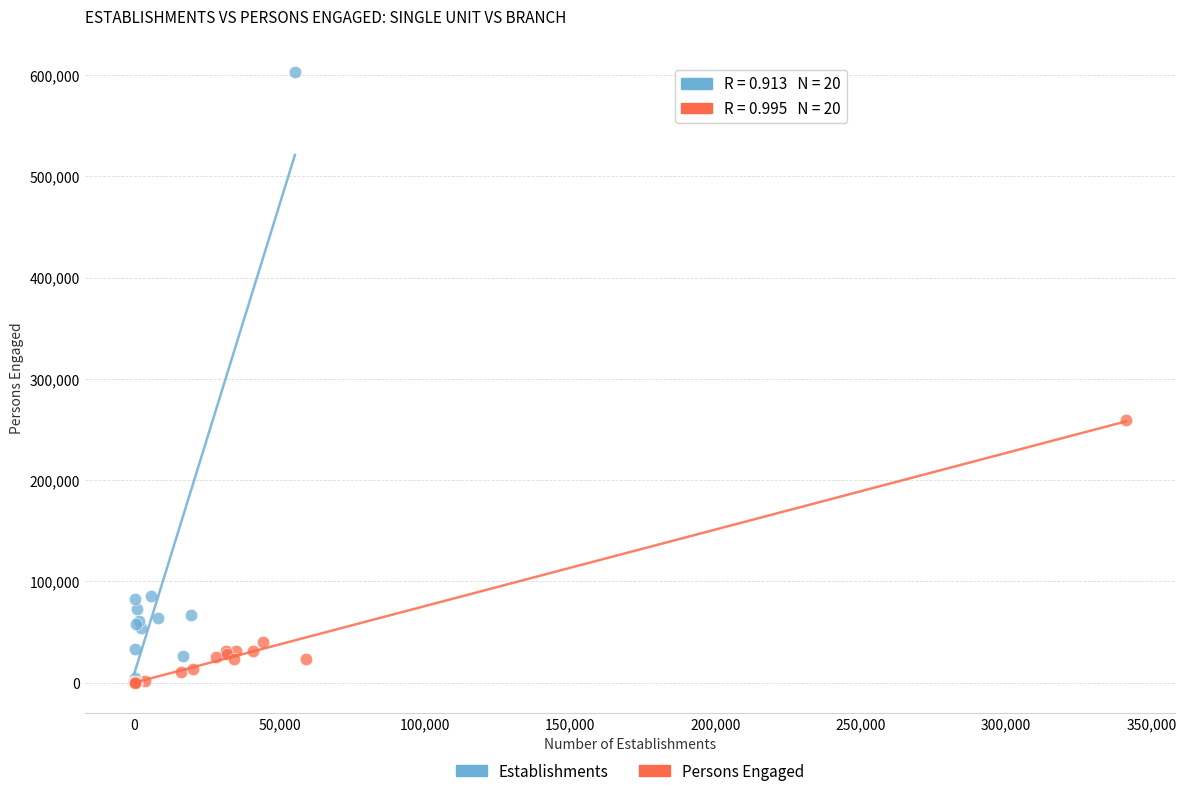

Which series has the widest spread of Y values?

Establishments